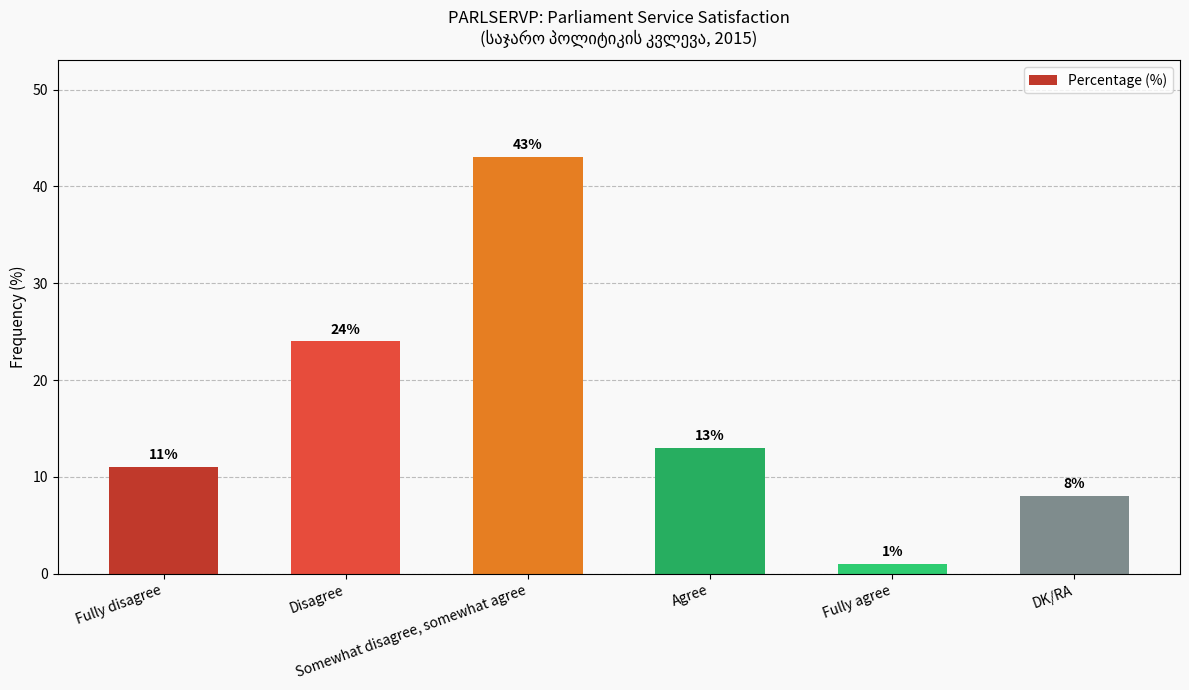

At which category does the chart reach its minimum across all series?

Fully agree